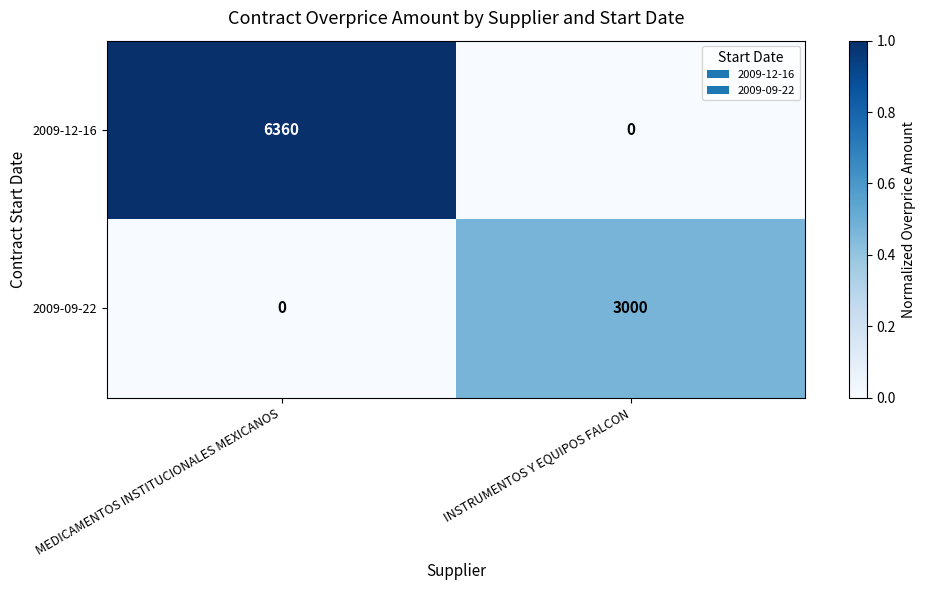

The value of 2009-12-16 at MEDICAMENTOS INSTITUCIONALES MEXICANOS is 6360. True or false?

True